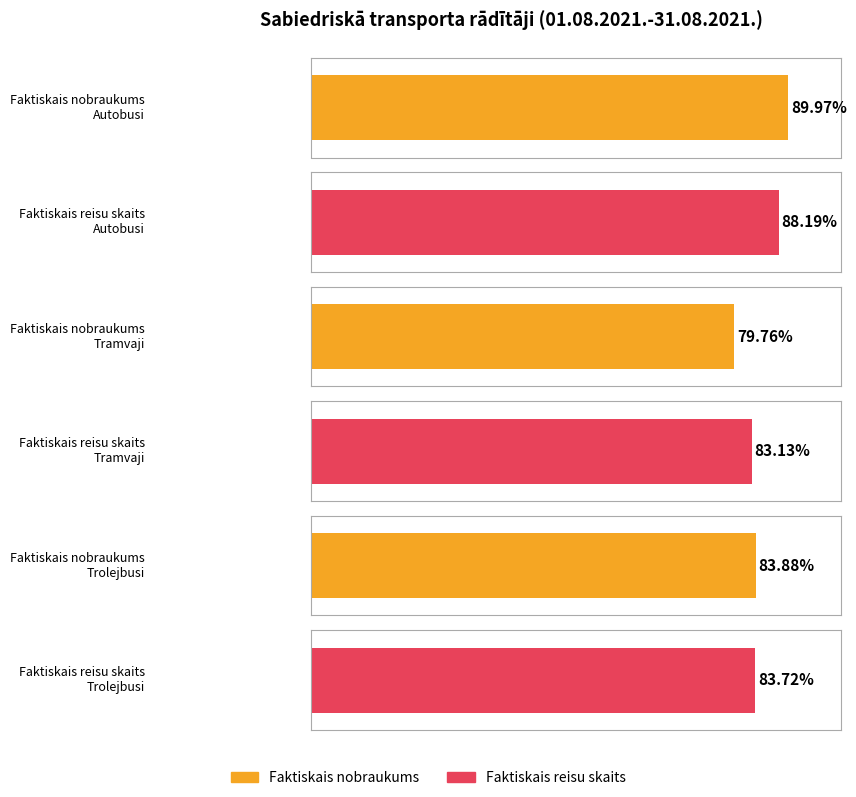

At Faktiskais reisu skaits, list the series in order from smallest to largest.

Tramvaji, Trolejbusi, Autobusi